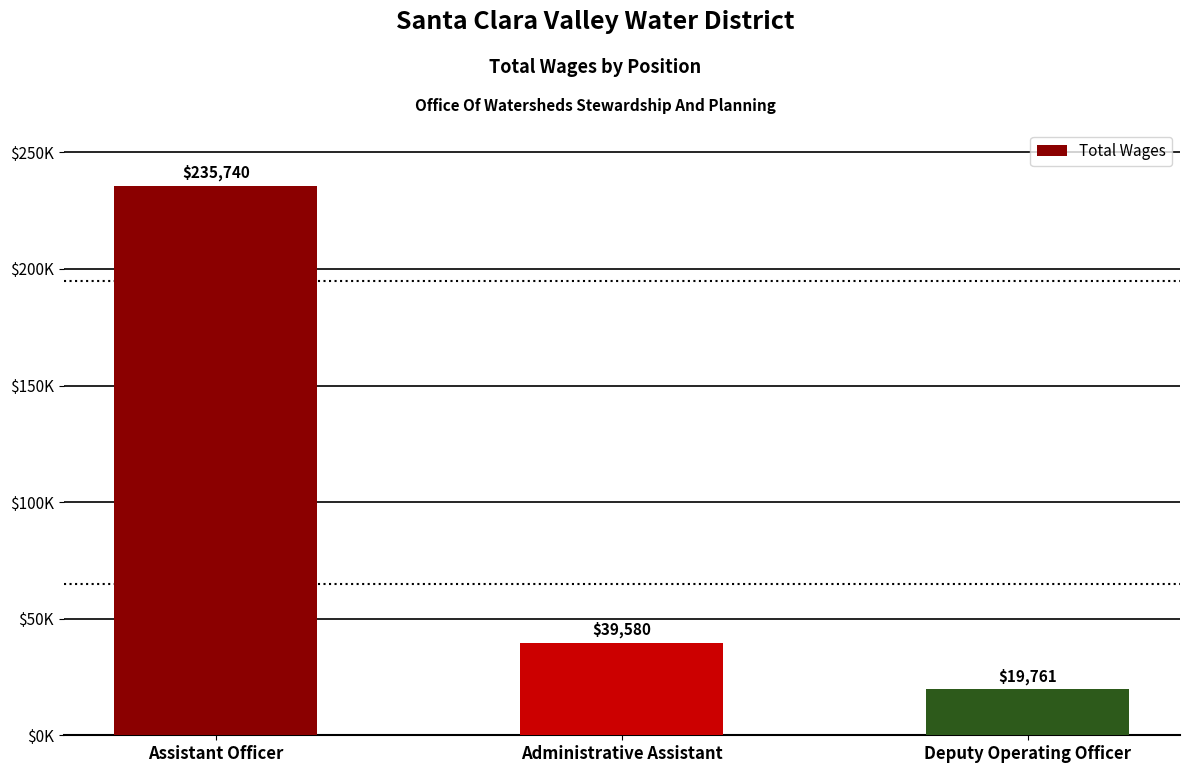

The value at Administrative Assistant is 13543. True or false?

False